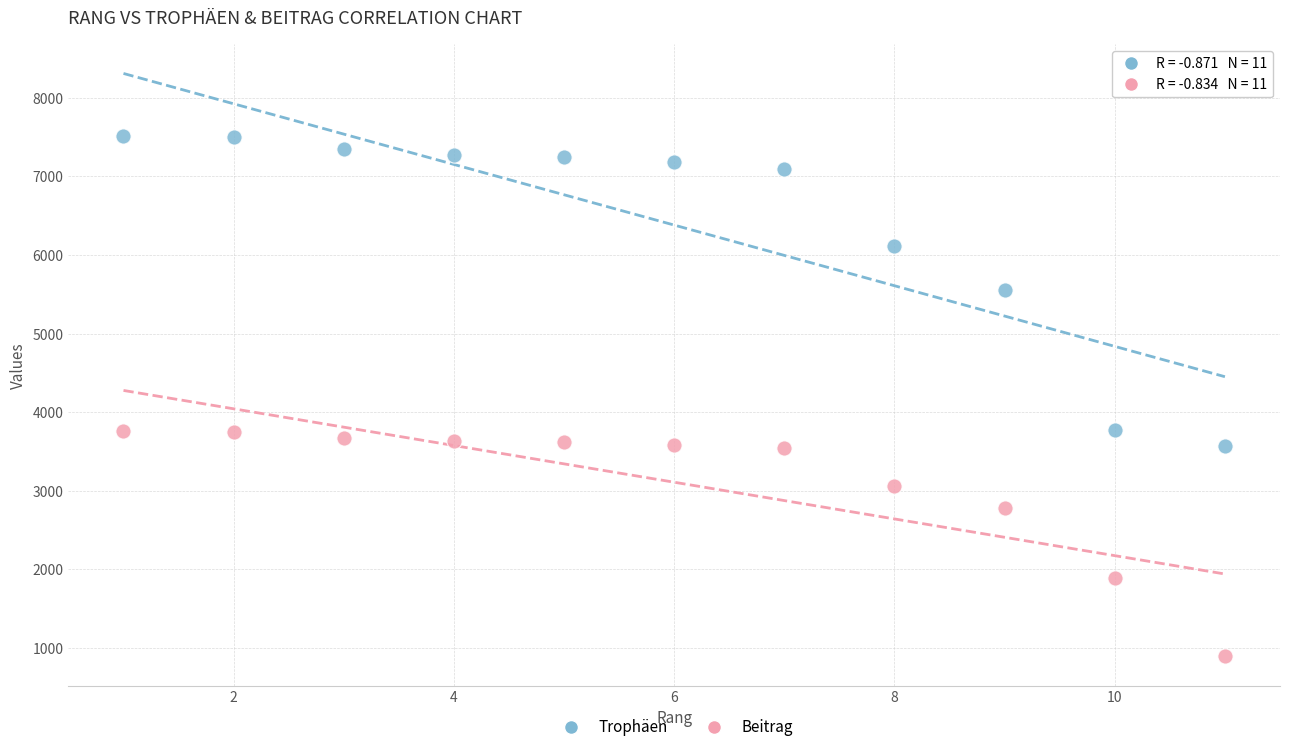

Which series reaches the maximum Y coordinate?

Trophäen